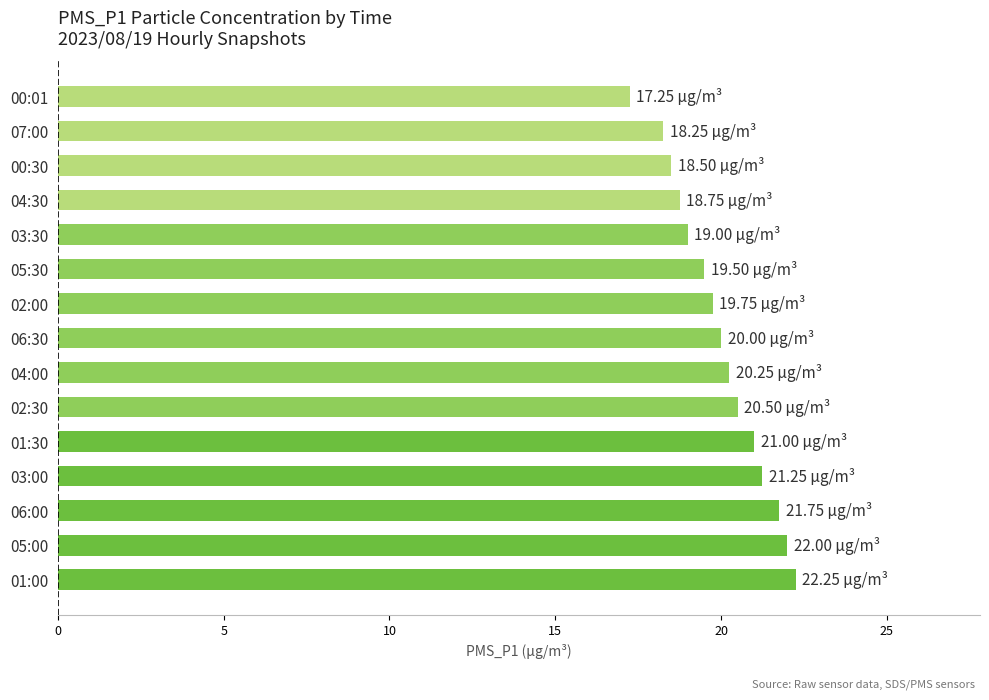

What is the difference between the maximum and minimum values?

5.0